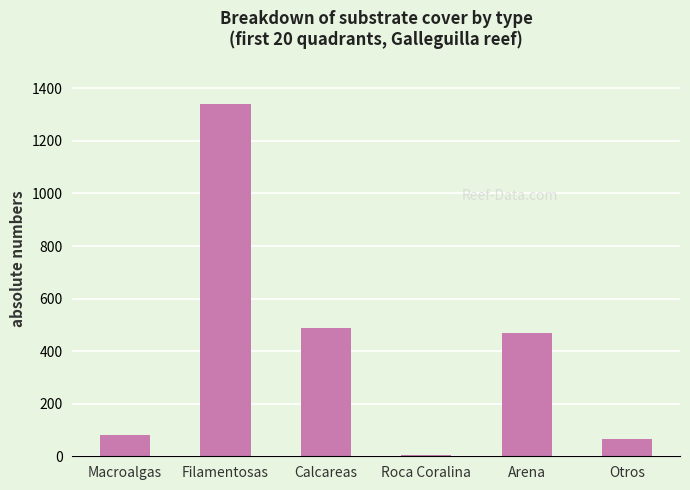

True or false: the data shows 80 at Macroalgas.

True